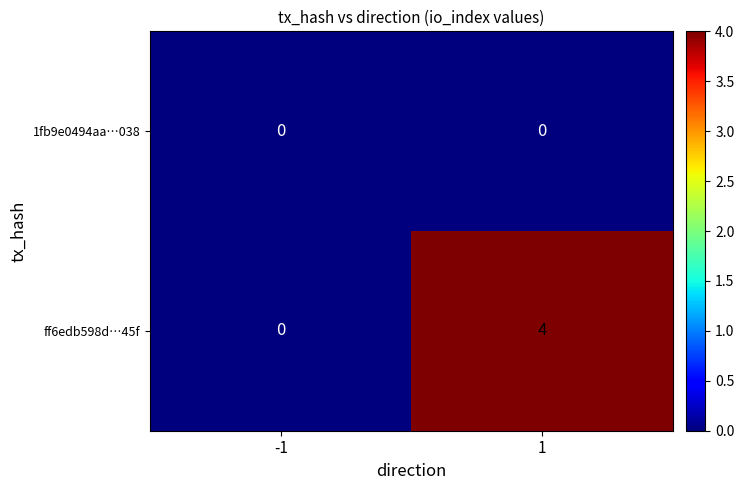

At which category is the sum across all series the highest?

1